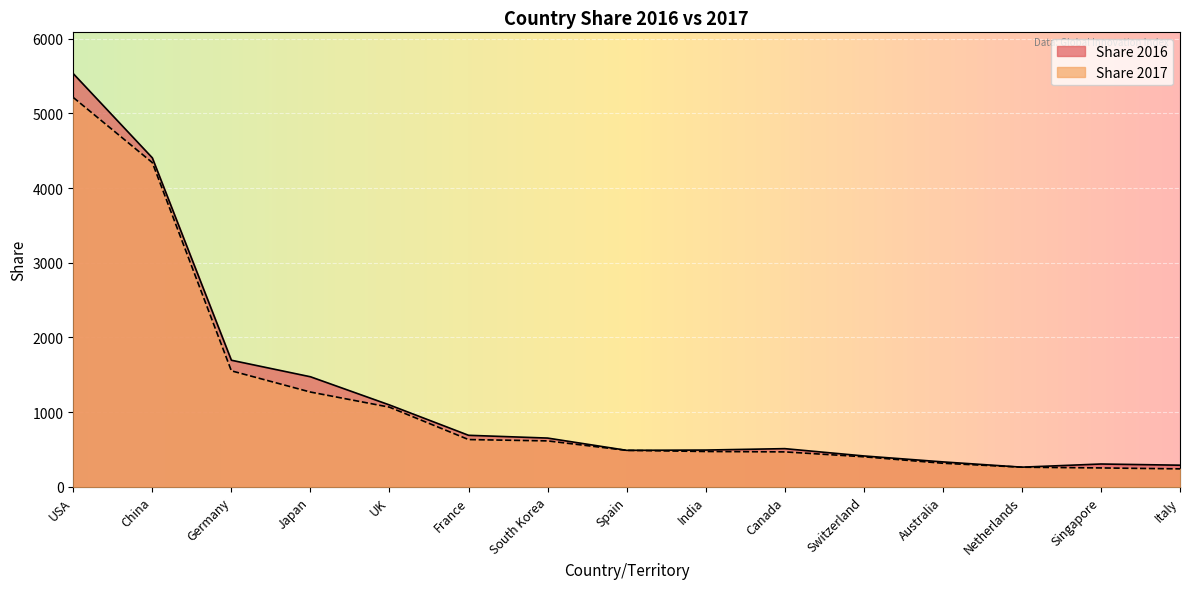

What is the average value of the Share 2017 series?

1172.8